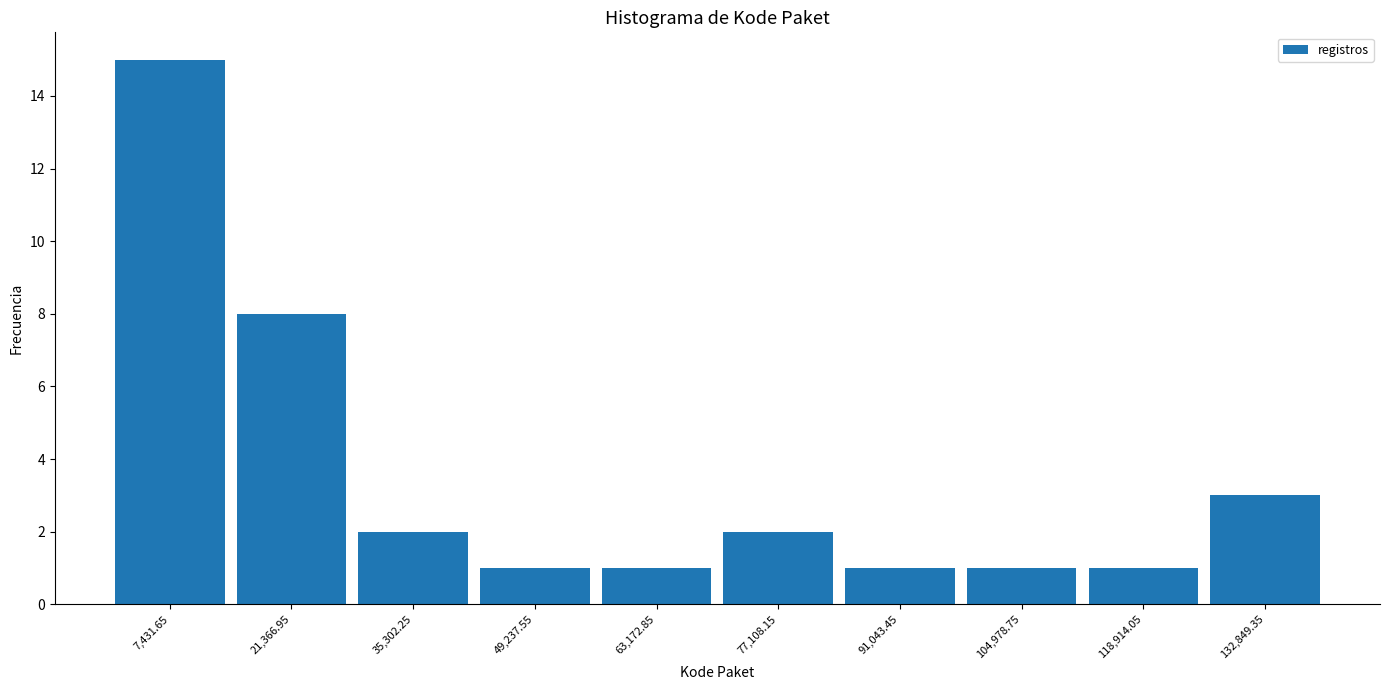

How tall is the bar that spans 0 to 14000 on the x-axis? Neither the bar edges nor the heights are printed on the chart, so give them approximately, as read against the axes.

15